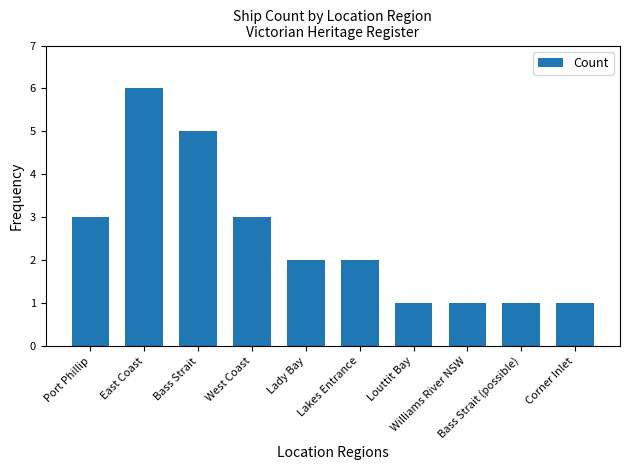

What is the value of the 4th bar from the left?

3